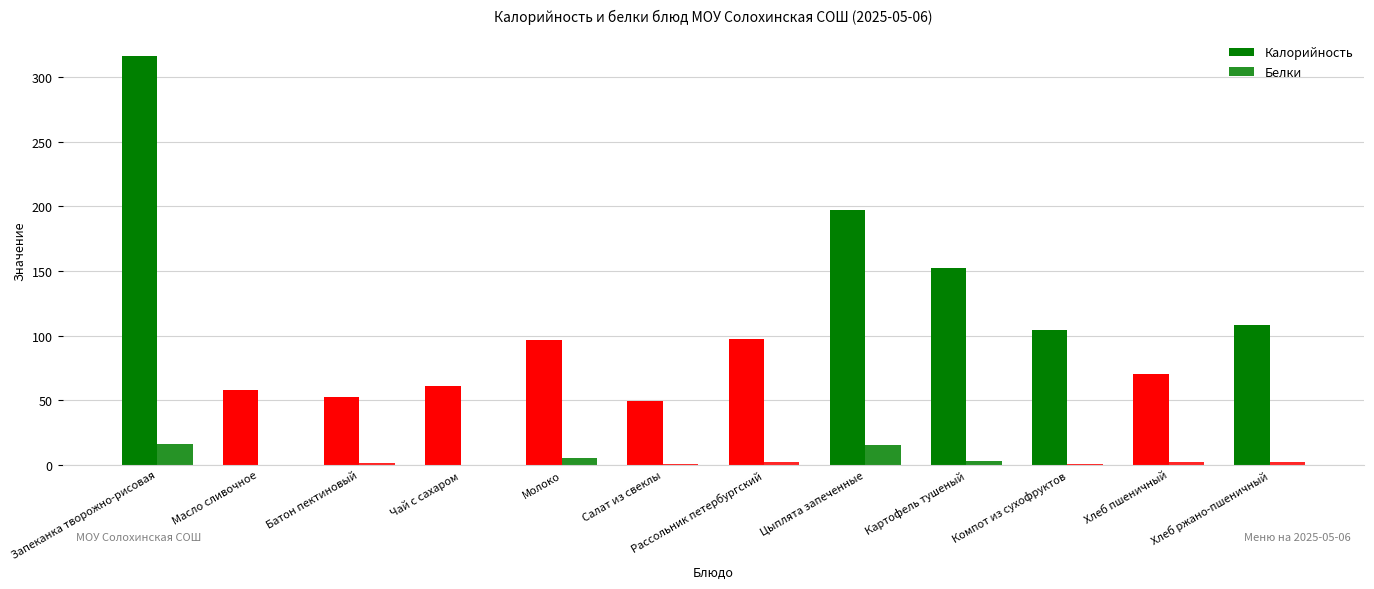

Which series has the largest range (max minus min)?

Калорийность